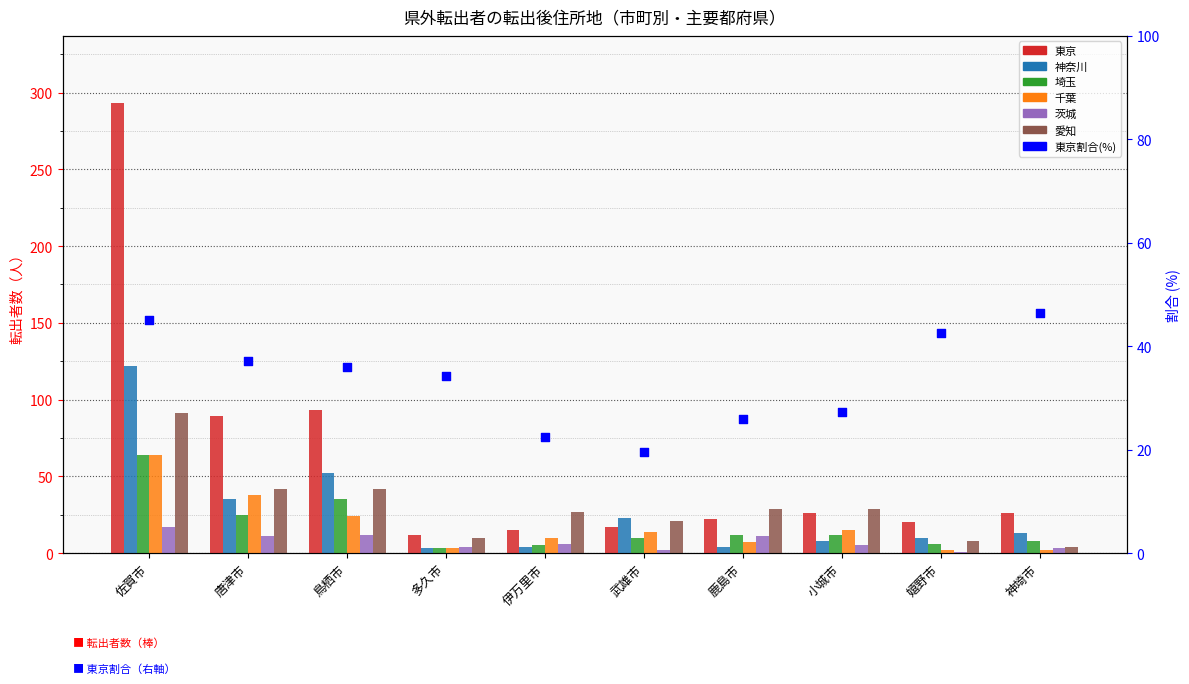

At which category is the sum across all series the highest?

佐賀市